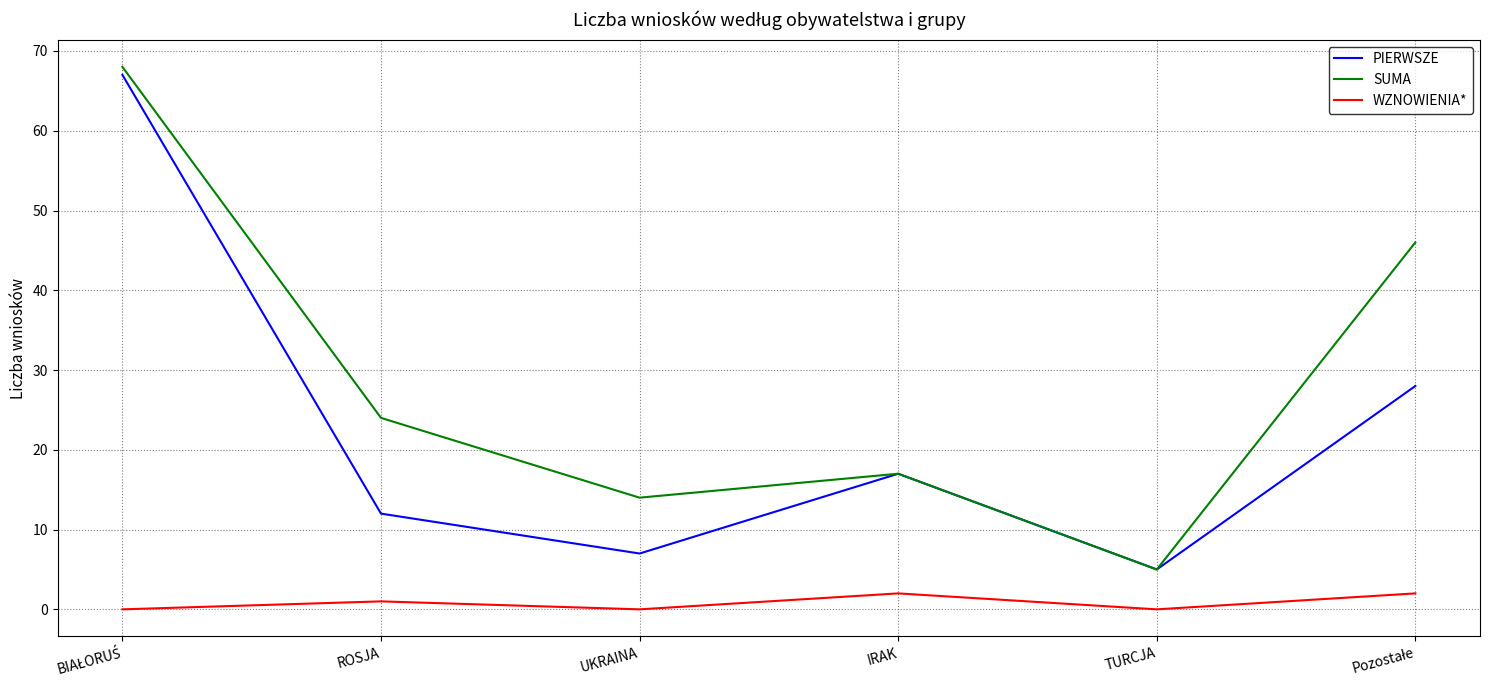

At which category does WZNOWIENIA* reach its first local peak?

ROSJA